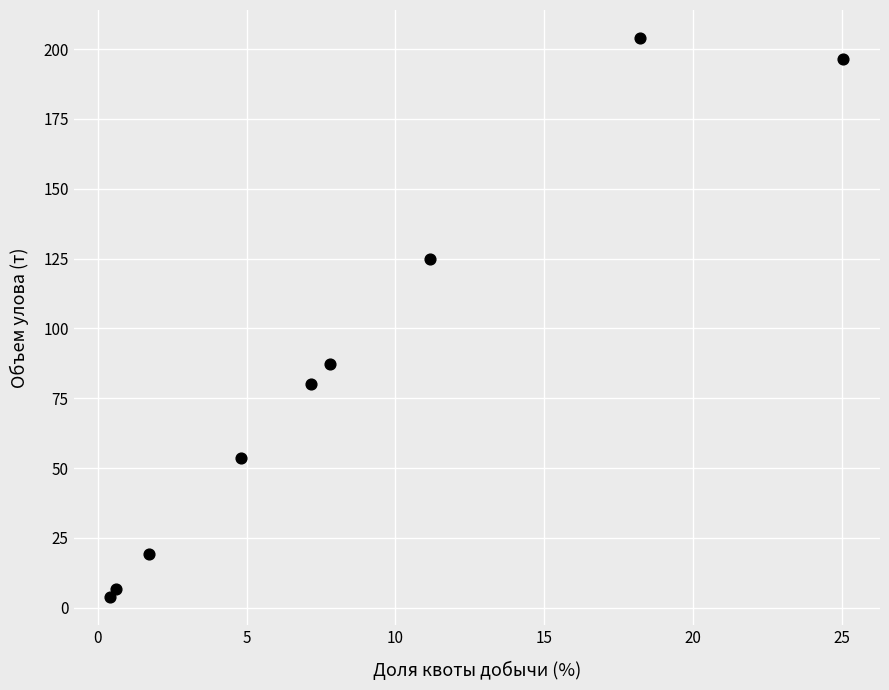

What is the average X value?

8.6